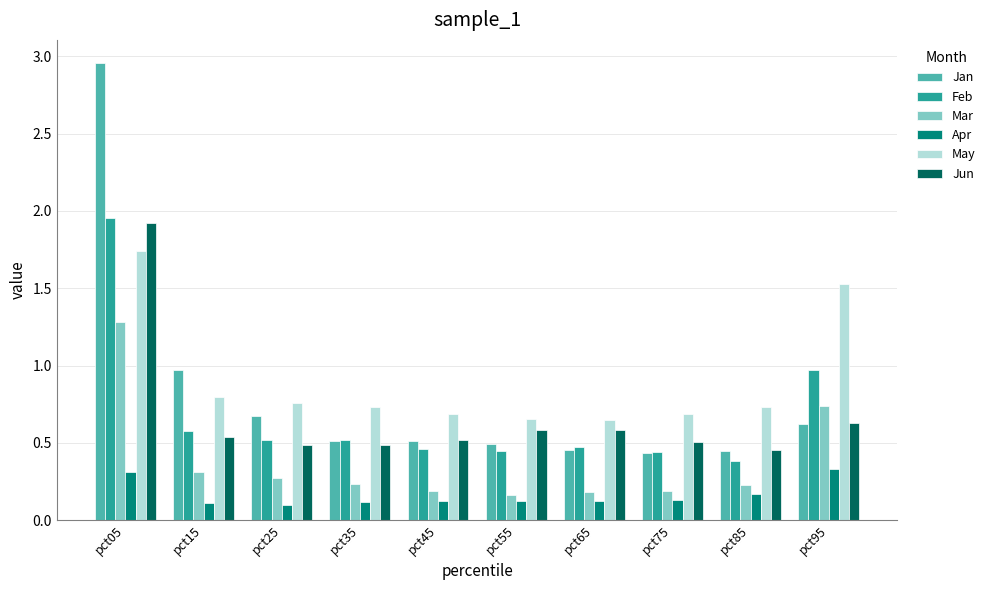

How many series are shown in this chart?

6